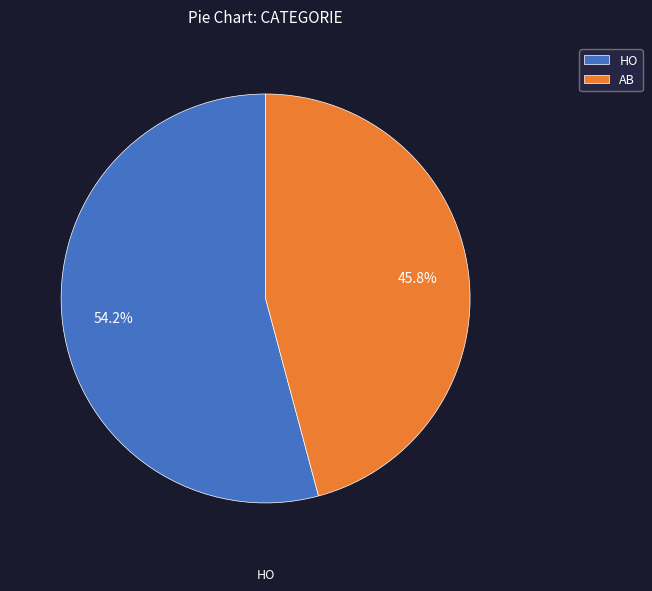

Is it true that AB is 46% of the pie?

True